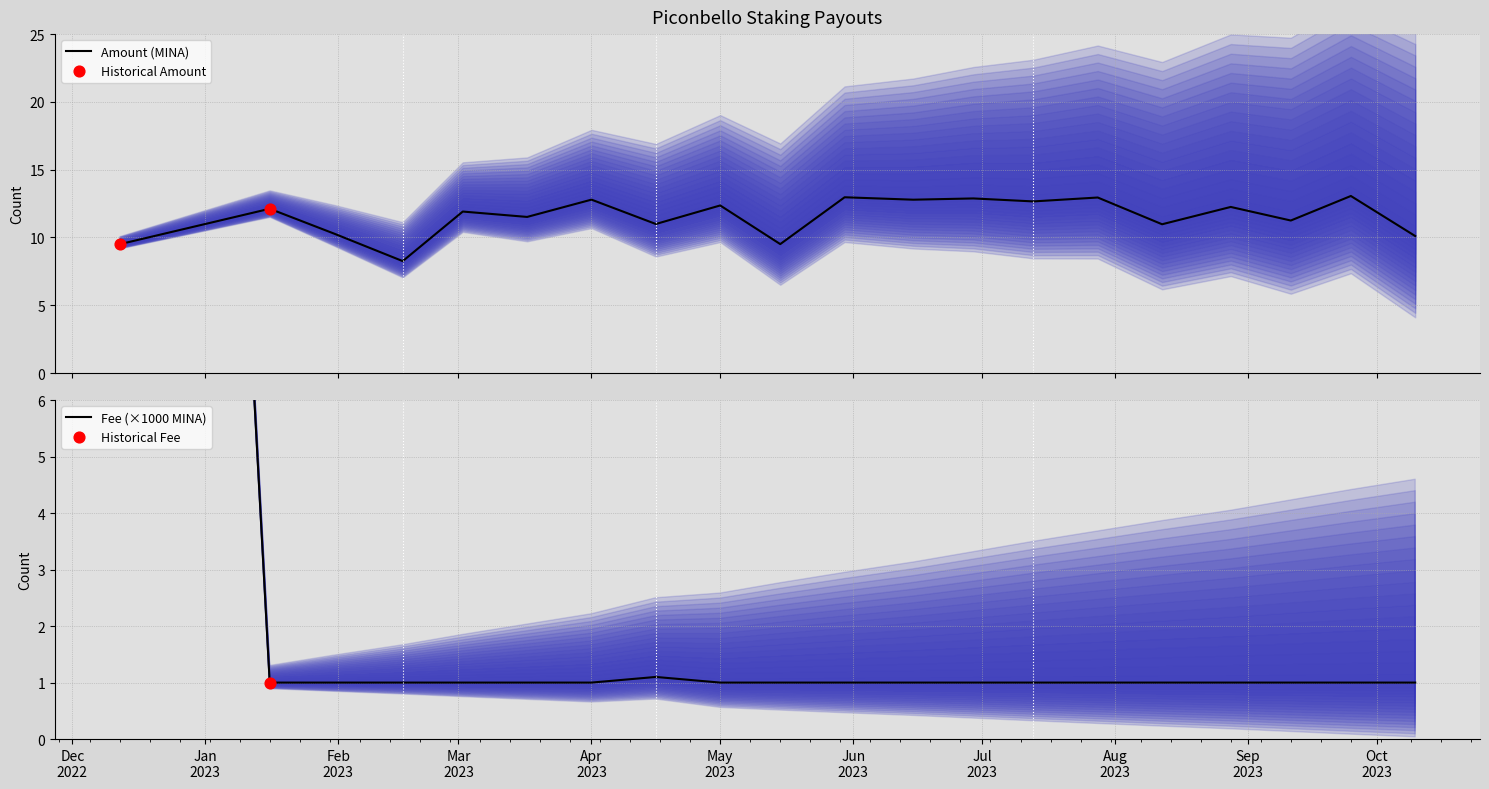

Which series contains the highest Y value?

Fee